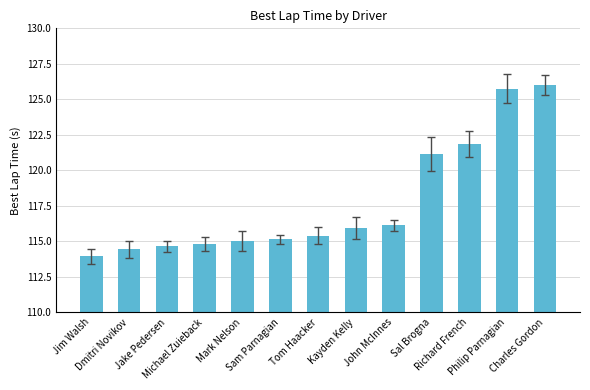

What is the change in value from Michael Zuieback to Charles Gordon?

+11.2